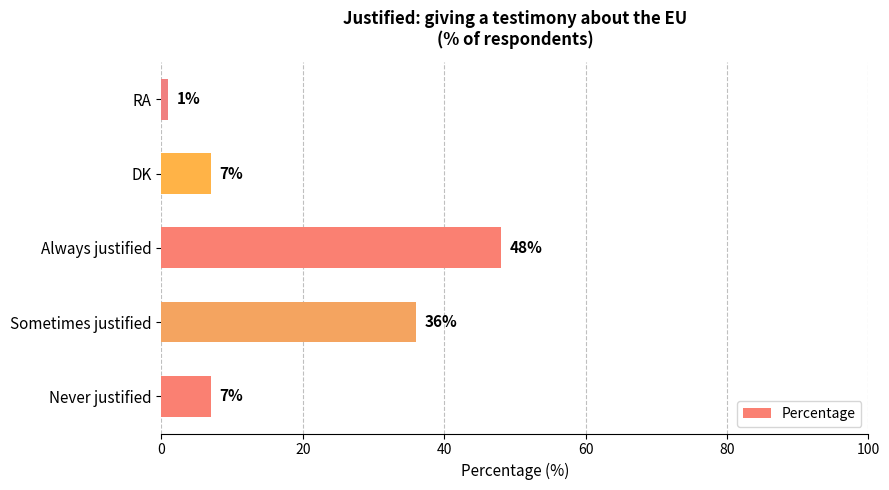

Are the bars horizontal?

Yes